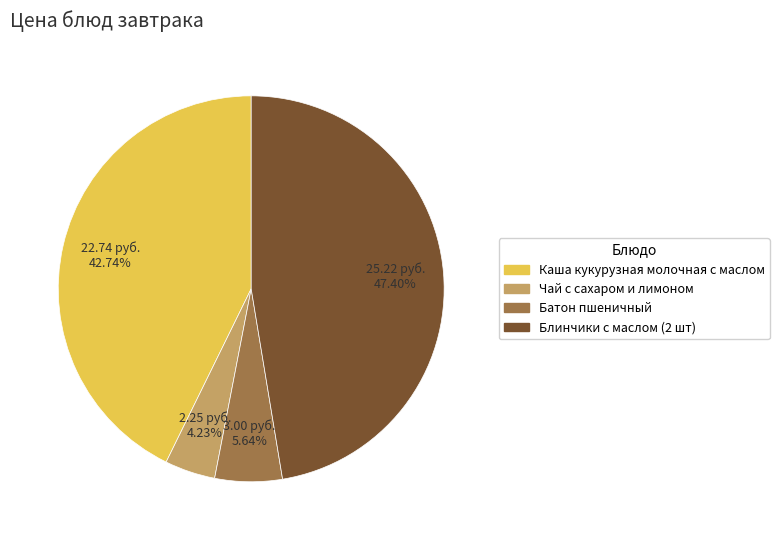

What percentage is the Блинчики с маслом (2 шт) slice, to the nearest percent?

47%